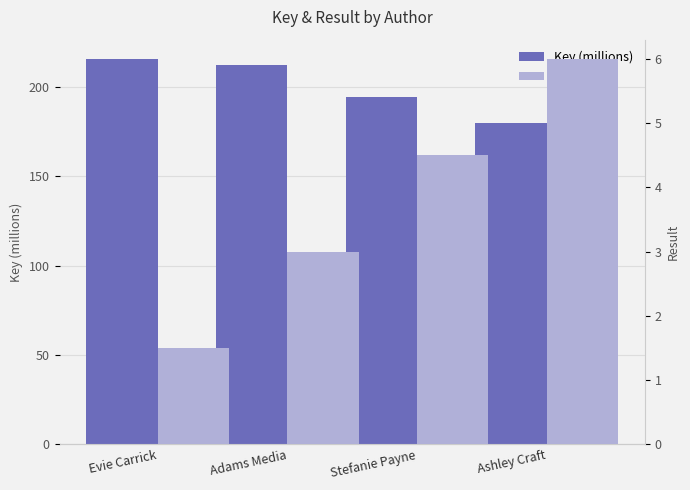

At which category is the sum across all series the highest?

Evie Carrick